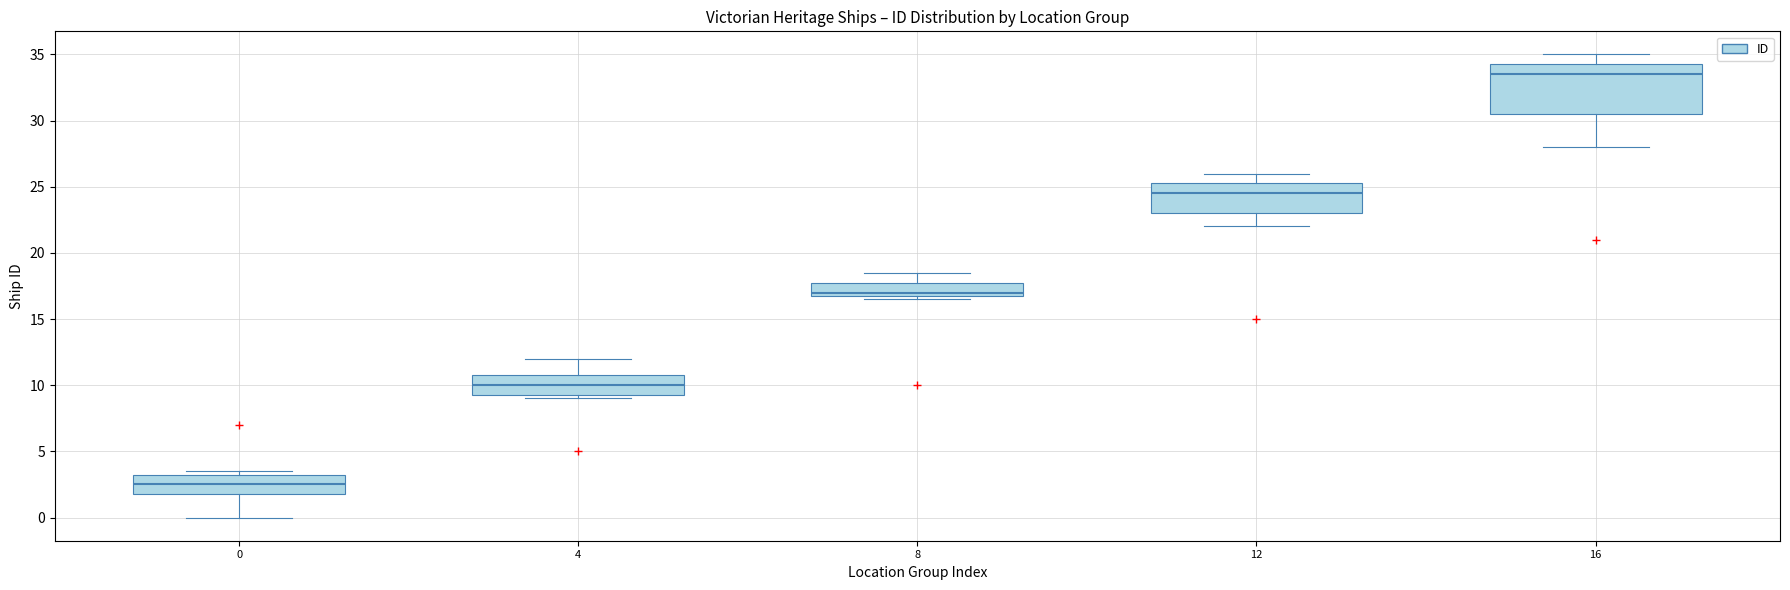

Reading left to right, transcribe this box plot: for each box, give where its median line is, the range the box spans, and where its two whiskers end, as read against the y-axis. The values are not printed on the chart, so give them approximately, as read against the axis.

0: median 2.5, box 2.0 to 3.5, whiskers 0.0 to 3.5 (just above the box's upper edge)
4: median 10.0, box 9.5 to 11.0, whiskers 9.0 to 12.0
8: median 17.0 (just above the box's lower edge), box 17.0 to 18.0, whiskers 16.5 to 18.5
12: median 24.5, box 23.0 to 25.5, whiskers 22.0 to 26.0
16: median 33.5, box 30.5 to 34.5, whiskers 28.0 to 35.0